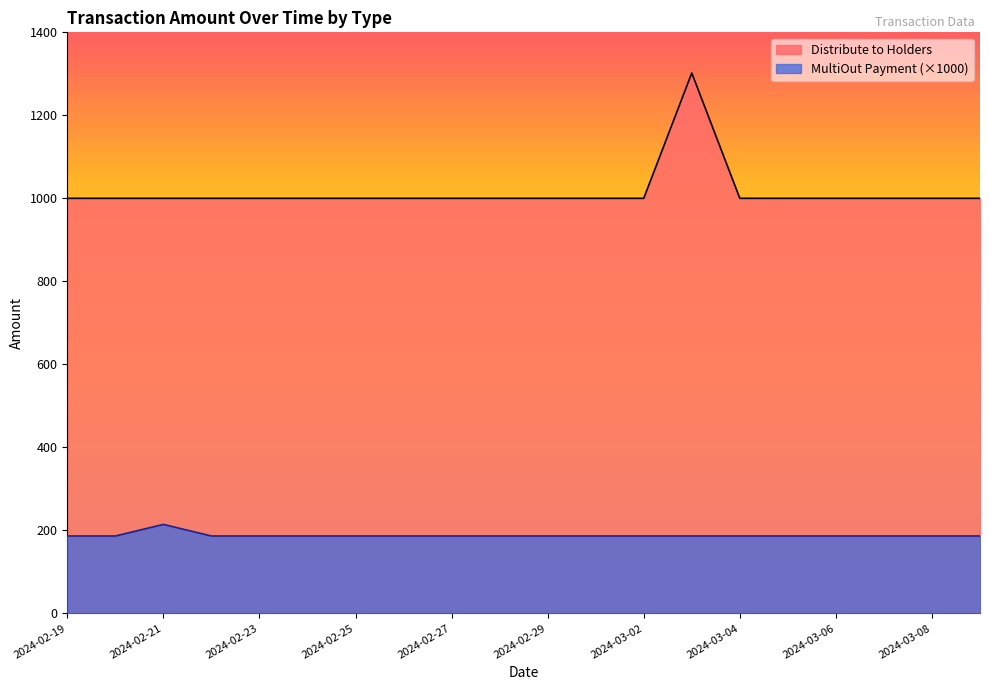

Between 2024-02-19 and 2024-02-22, which is larger?

2024-02-19